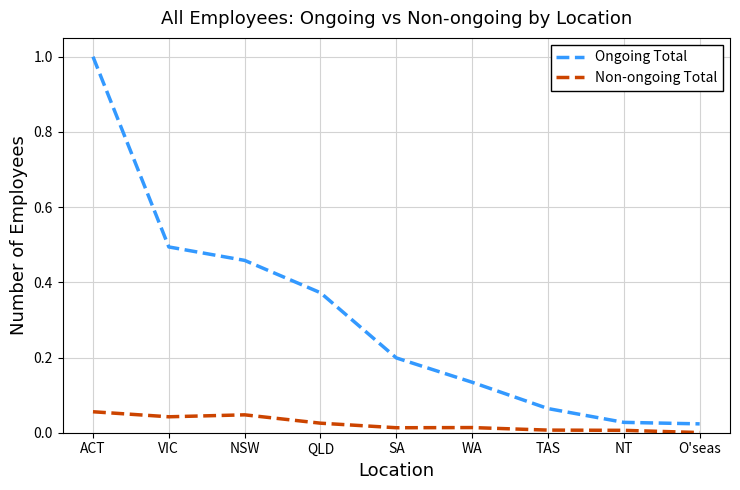

Rank the series by their maximum value, from highest to lowest.

Ongoing Total, Non-ongoing Total